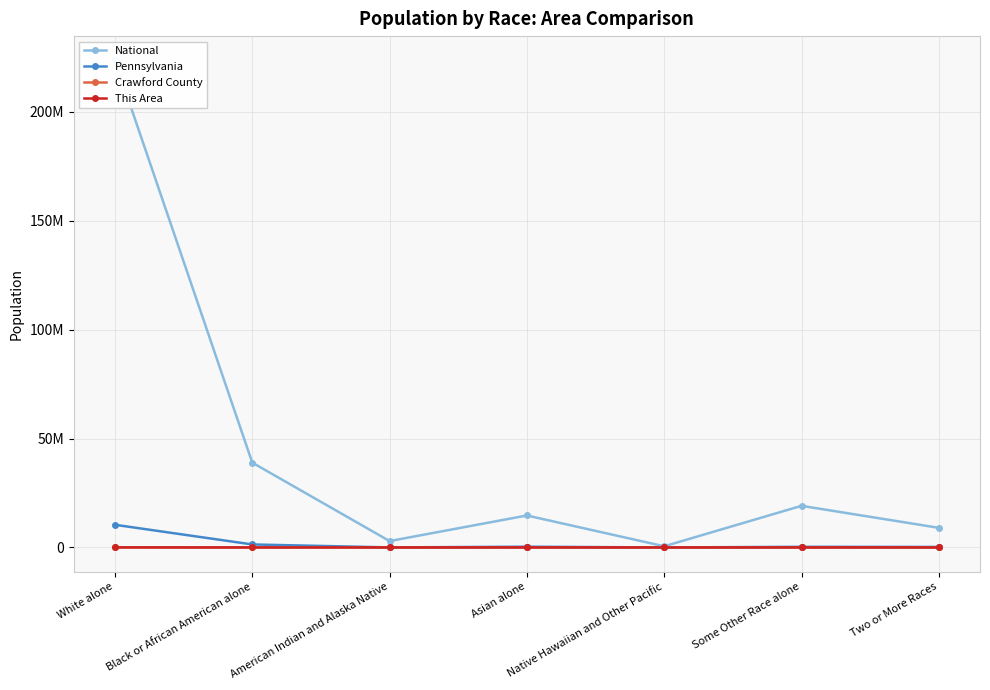

What are all the series names shown in the legend?

National, Pennsylvania, Crawford County, This Area